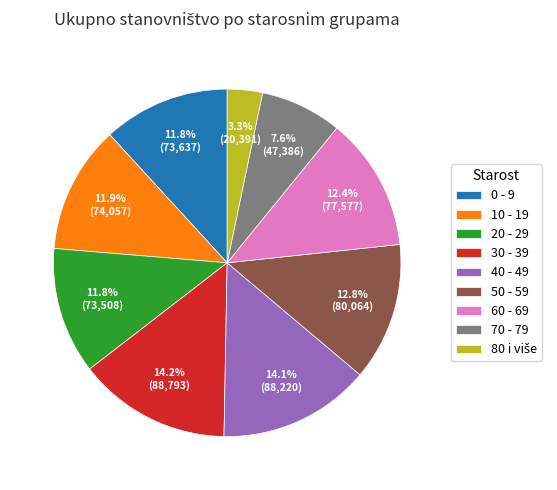

How many segments does this pie chart have?

9